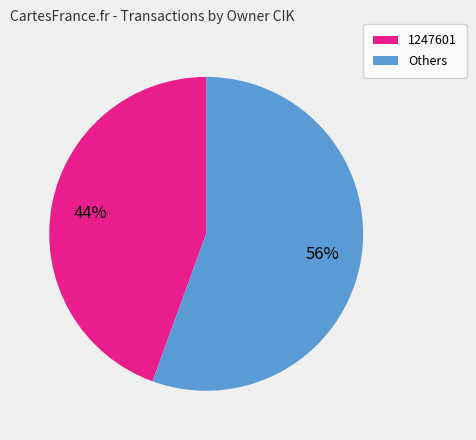

To the nearest percent, what is the average slice percentage?

50%